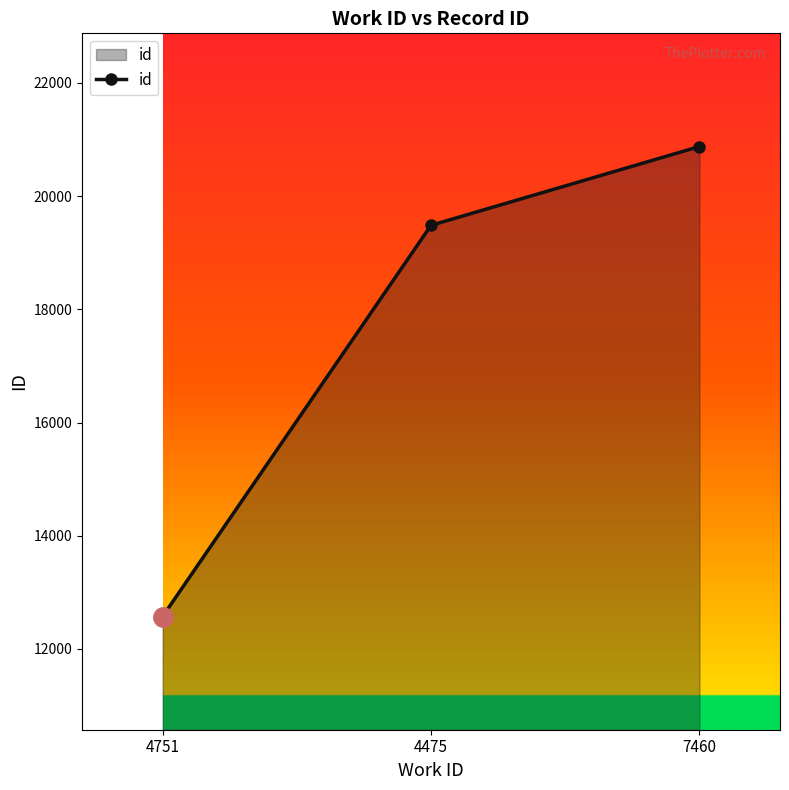

Rank the categories by value from lowest to highest.

4751, 4475, 7460